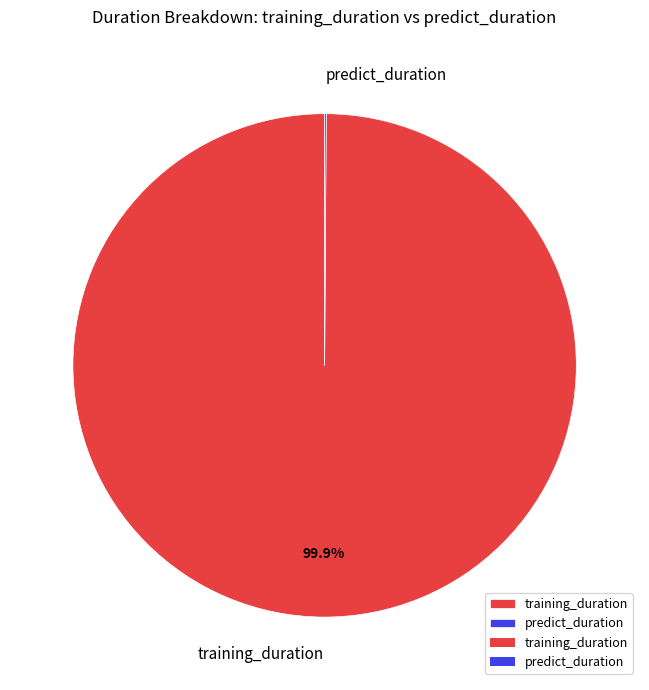

Is there any slice that represents more than half of the pie?

Yes